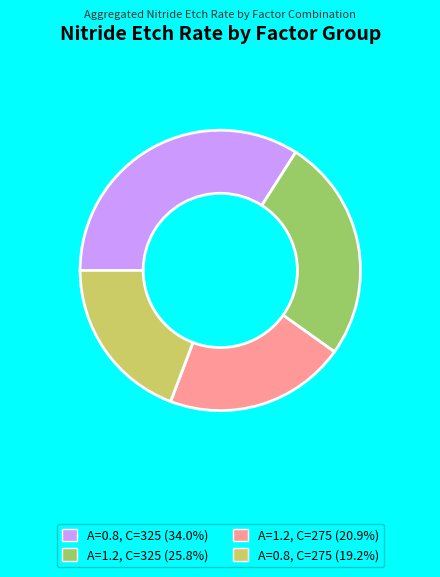

Count the number of slices in the pie.

4